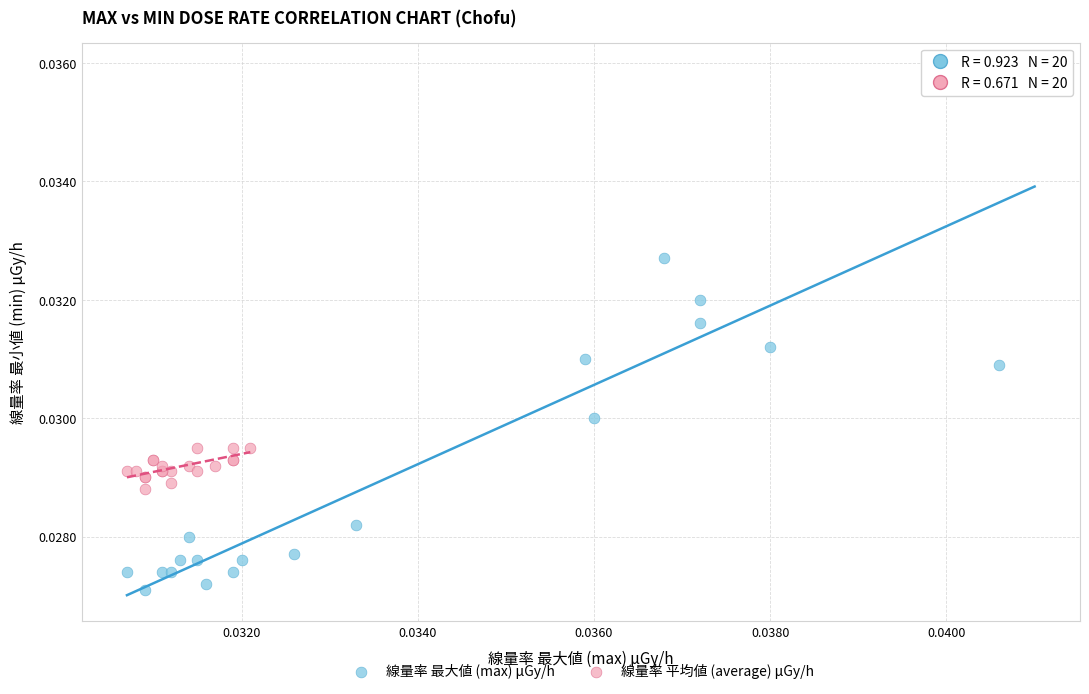

Which series contains the highest Y value?

線量率 最大値 (max) μGy/h